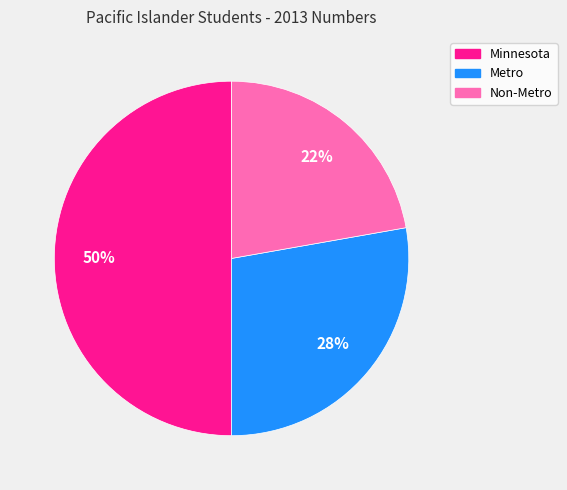

To the nearest percent, what is the difference between the largest and smallest slice percentages?

28%